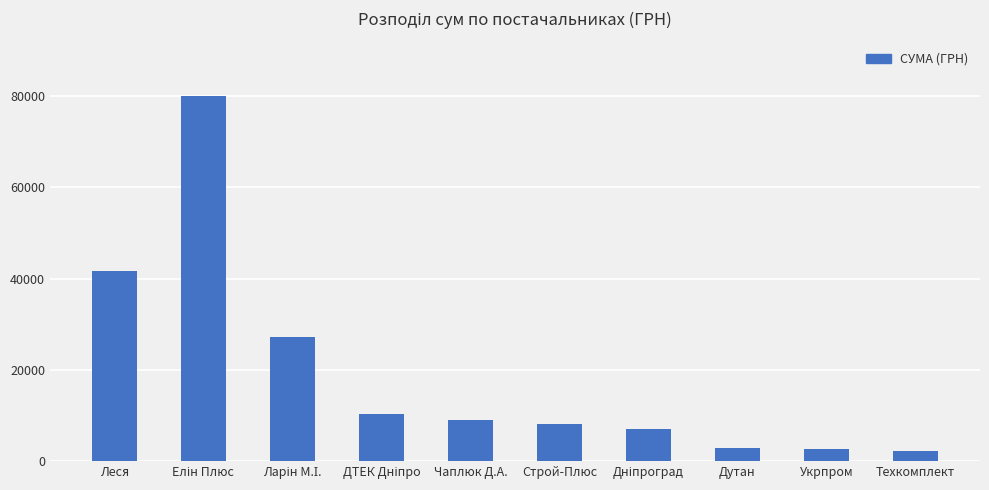

The chart shows a value of 9000.0 at Чаплюк Д.А.. True or false?

True